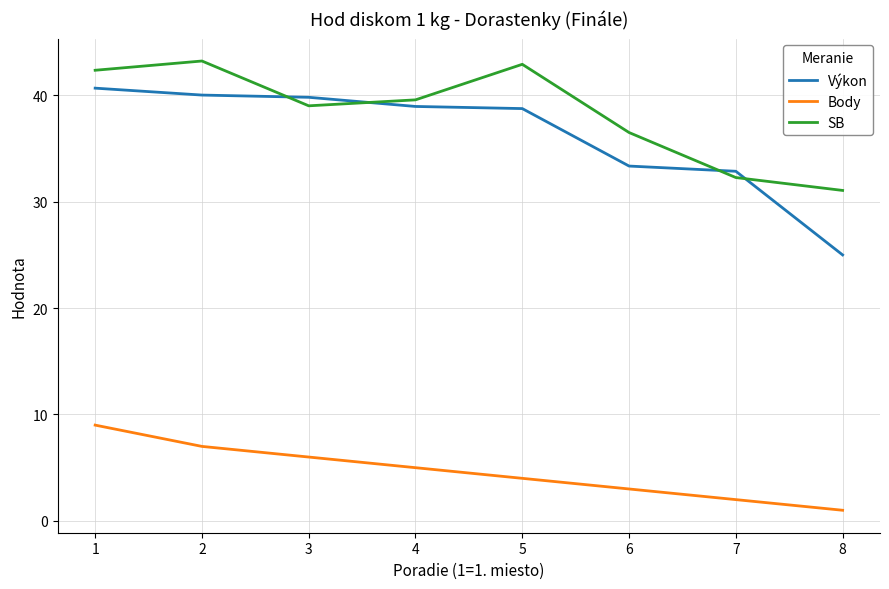

At which category does SB reach its first local peak?

2